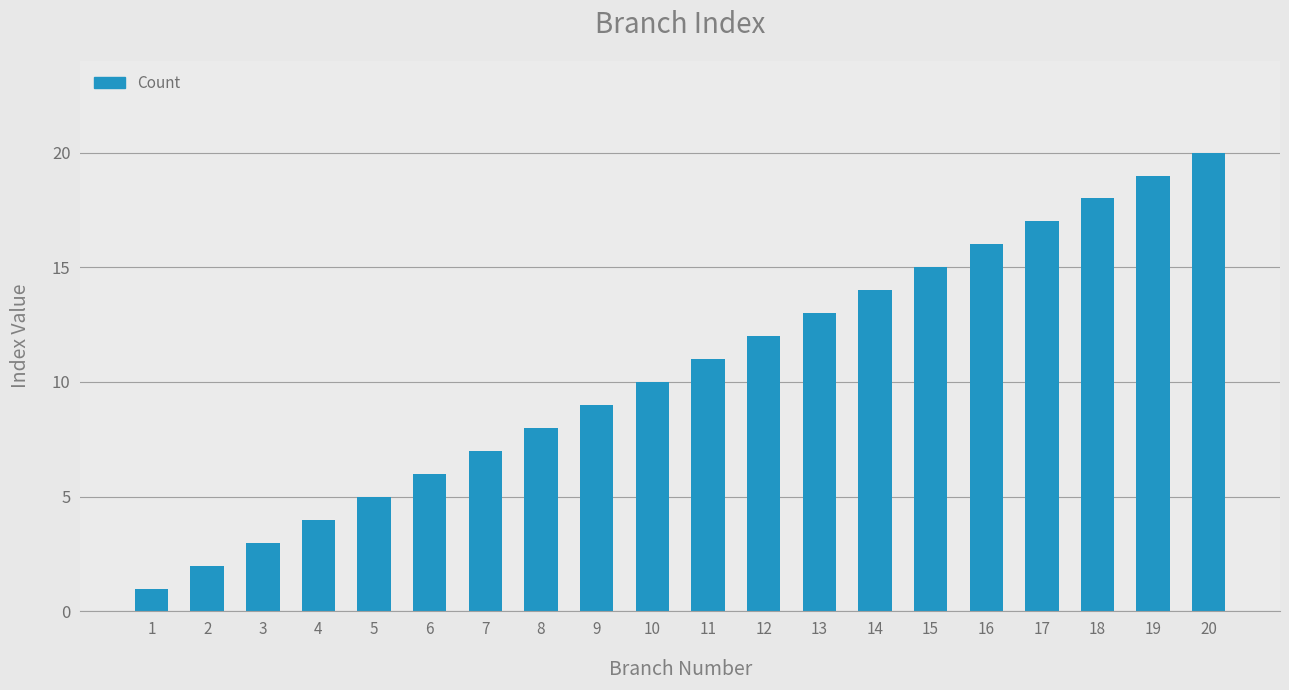

List the labels in order of value, smallest first.

1, 2, 3, 4, 5, 6, 7, 8, 9, 10, 11, 12, 13, 14, 15, 16, 17, 18, 19, 20